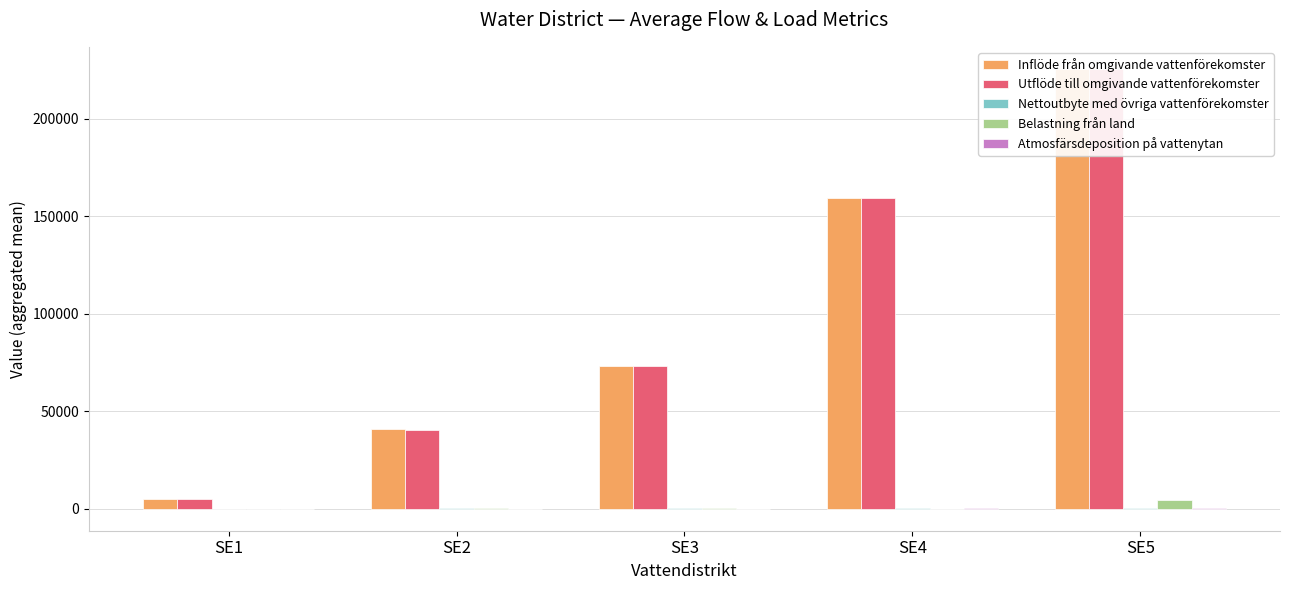

True or false: Nettoutbyte med övriga vattenförekomster has a value of 231.2 at SE2.

False